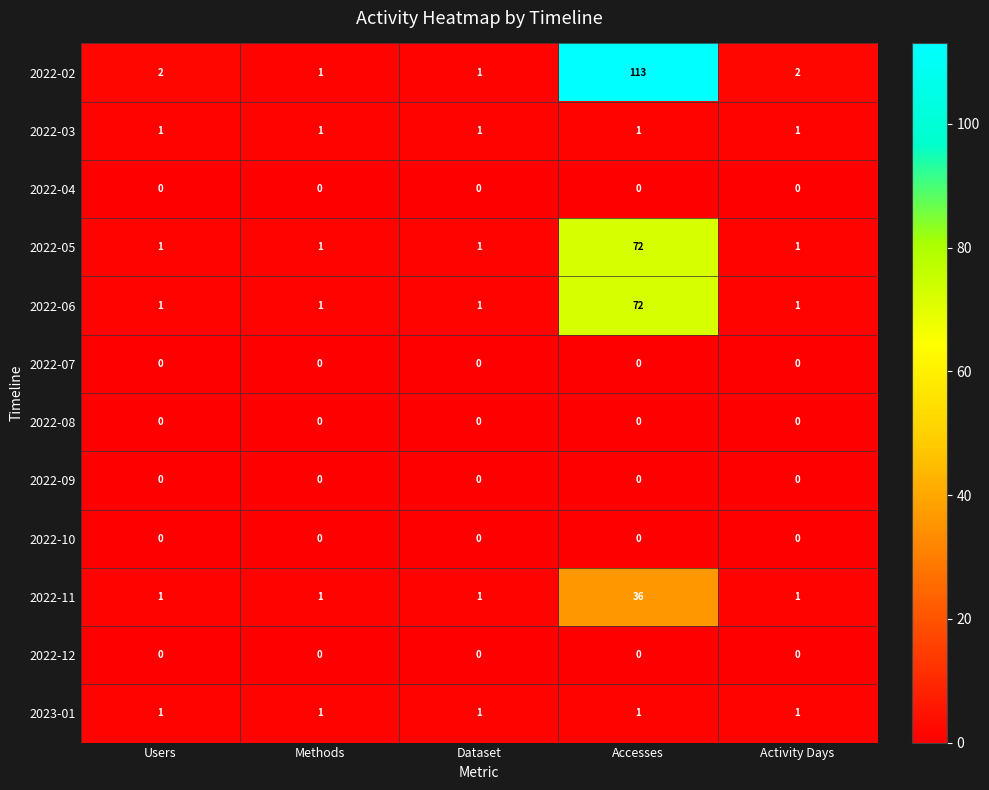

The 2022-06 series shows 1 at Users. True or false?

True